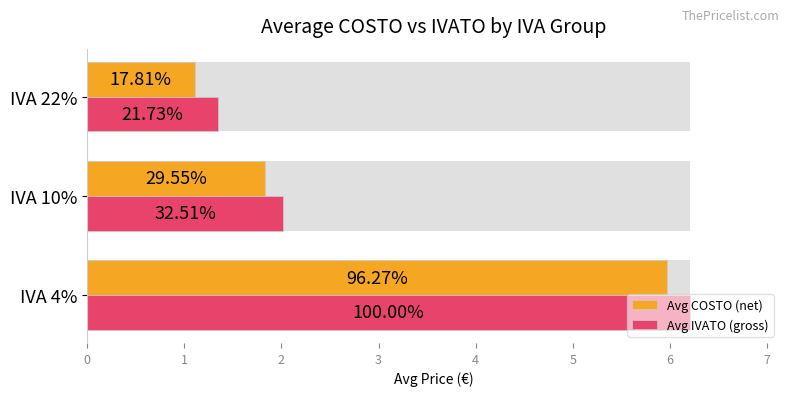

List the series in order of their peak value, lowest first.

Avg COSTO (net), Avg IVATO (gross)